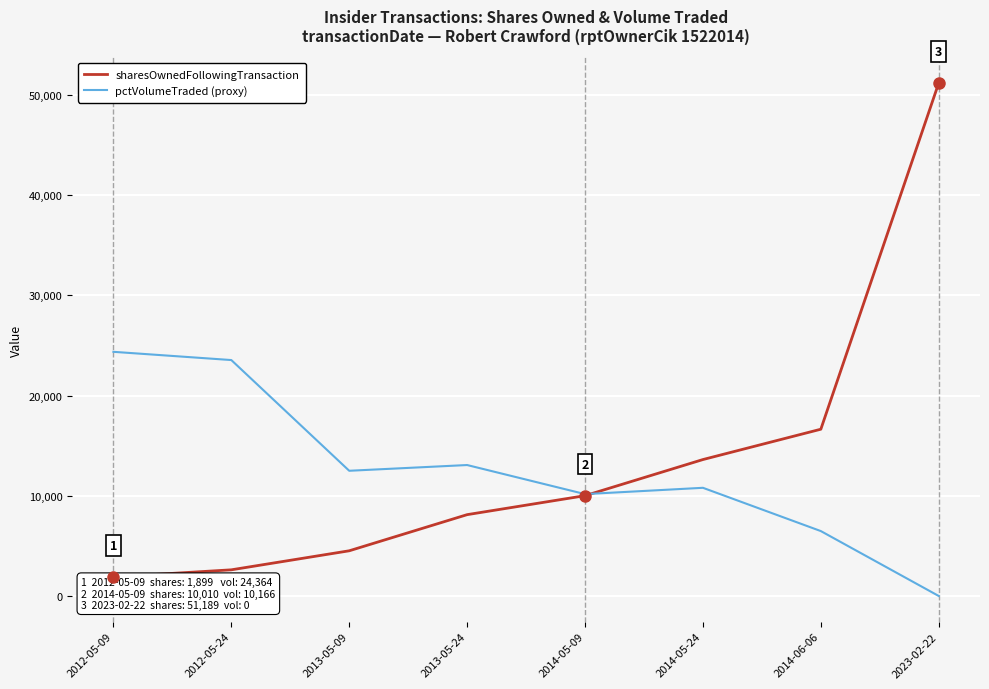

How many lines are shown in the chart?

2